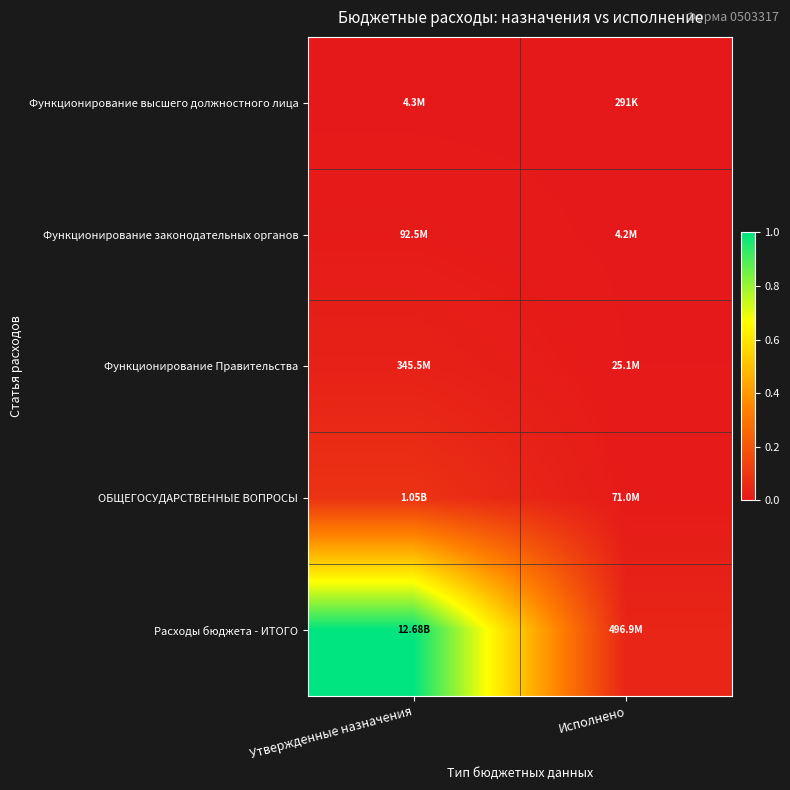

Which series has the widest spread of values?

Расходы бюджета - ИТОГО